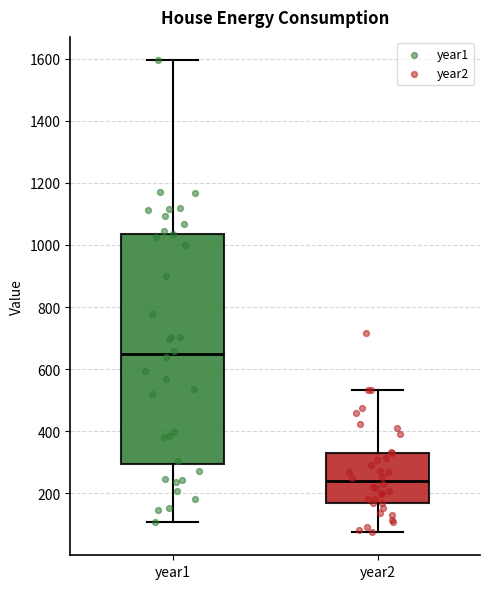

Which box's median line is the lowest?

year2